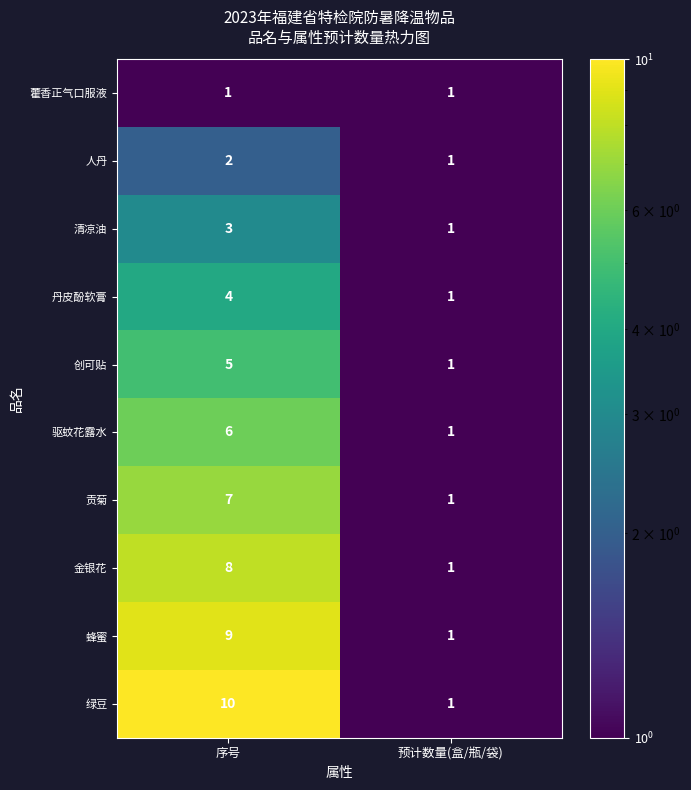

At which label is 驱蚊花露水 closest to 3?

预计数量(盒/瓶/袋)